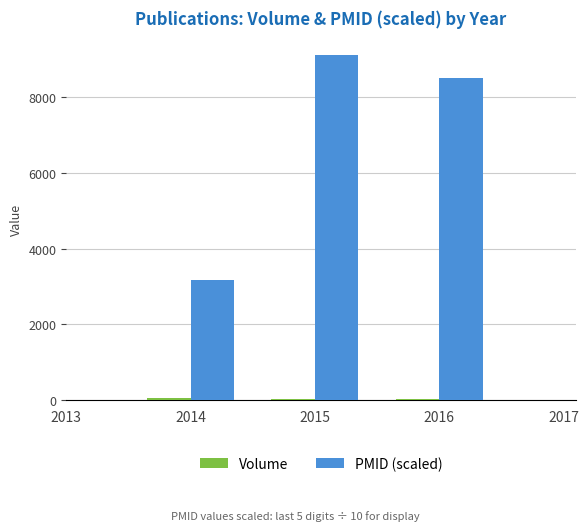

Are the bars grouped side by side (vs. stacked)?

Yes